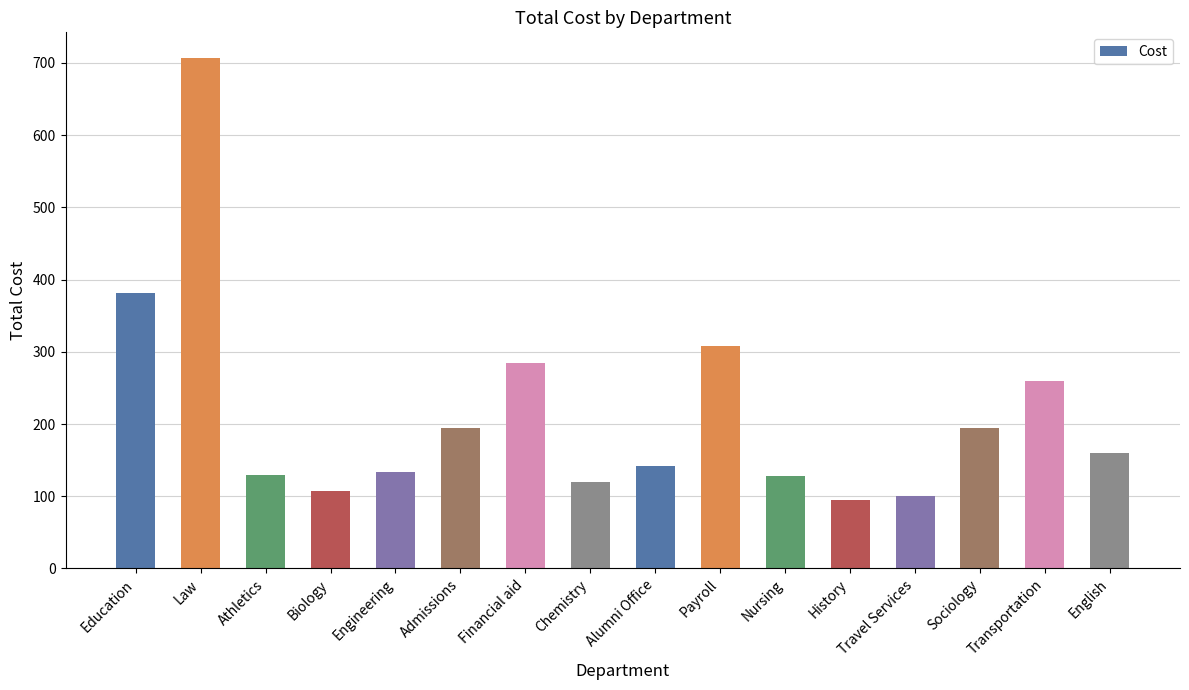

Which label corresponds to the largest value in the chart?

Law